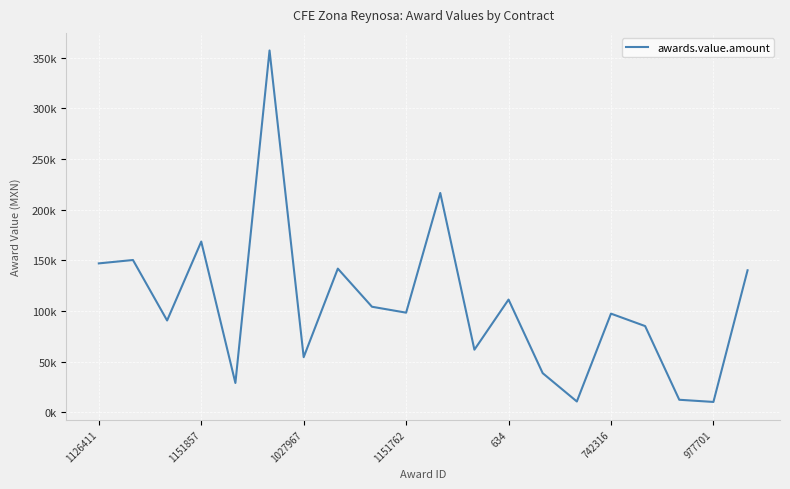

Does the chart display data point markers on the line(s)?

No